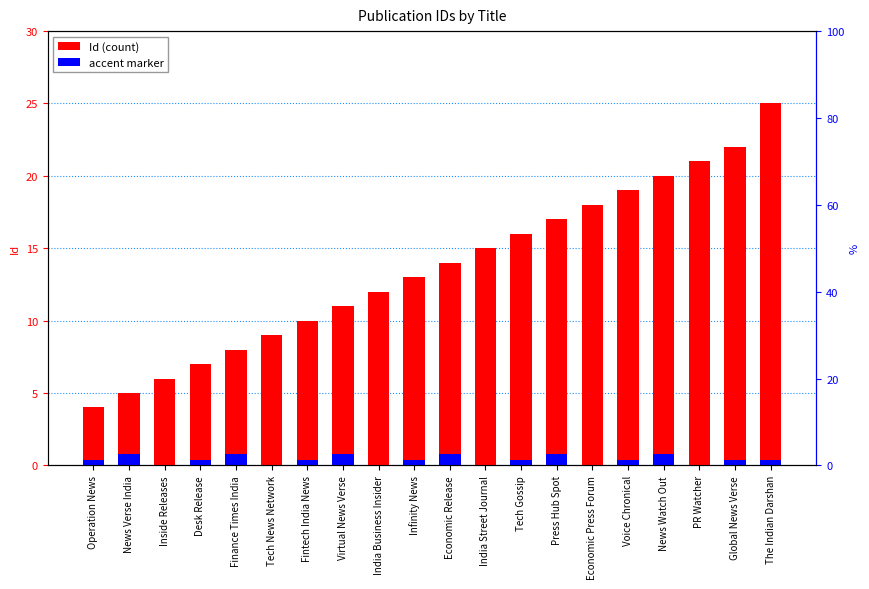

Reading left to right, transcribe all the data shown in this chart.

Id: Operation News=4.0	News Verse India=5.0	Inside Releases=6.0	Desk Release=7.0	Finance Times India=8.0	Tech News Network=9.0	Fintech India News=10.0	Virtual News Verse=11.0	India Business Insider=12.0	Infinity News=13.0	Economic Release=14.0	India Street Journal=15.0	Tech Gossip=16.0	Press Hub Spot=17.0	Economic Press Forum=18.0	Voice Chronical=19.0	News Watch Out=20.0	PR Watcher=21.0	Global News Verse=22.0	The Indian Darshan=25.0
accent marker: Operation News=0.4	News Verse India=0.8	Inside Releases=0.0	Desk Release=0.4	Finance Times India=0.8	Tech News Network=0.0	Fintech India News=0.4	Virtual News Verse=0.8	India Business Insider=0.0	Infinity News=0.4	Economic Release=0.8	India Street Journal=0.0	Tech Gossip=0.4	Press Hub Spot=0.8	Economic Press Forum=0.0	Voice Chronical=0.4	News Watch Out=0.8	PR Watcher=0.0	Global News Verse=0.4	The Indian Darshan=0.4